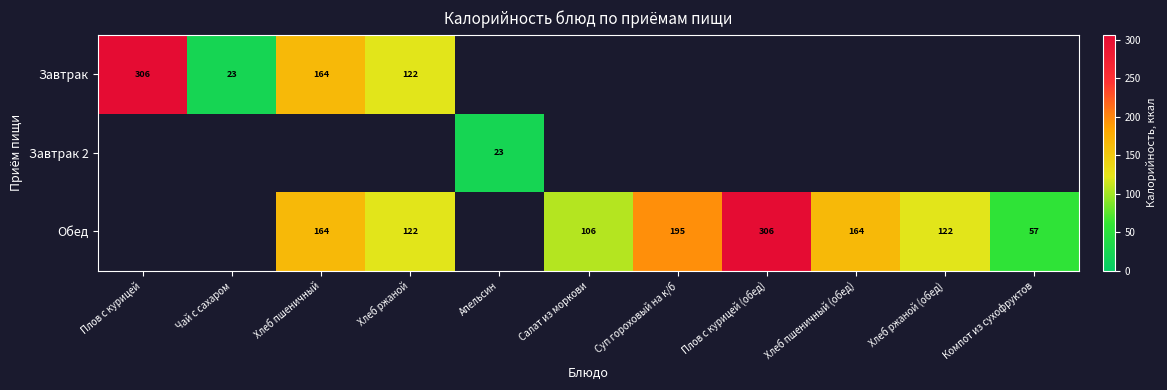

At which category is the sum across all series the highest?

Хлеб пшеничный